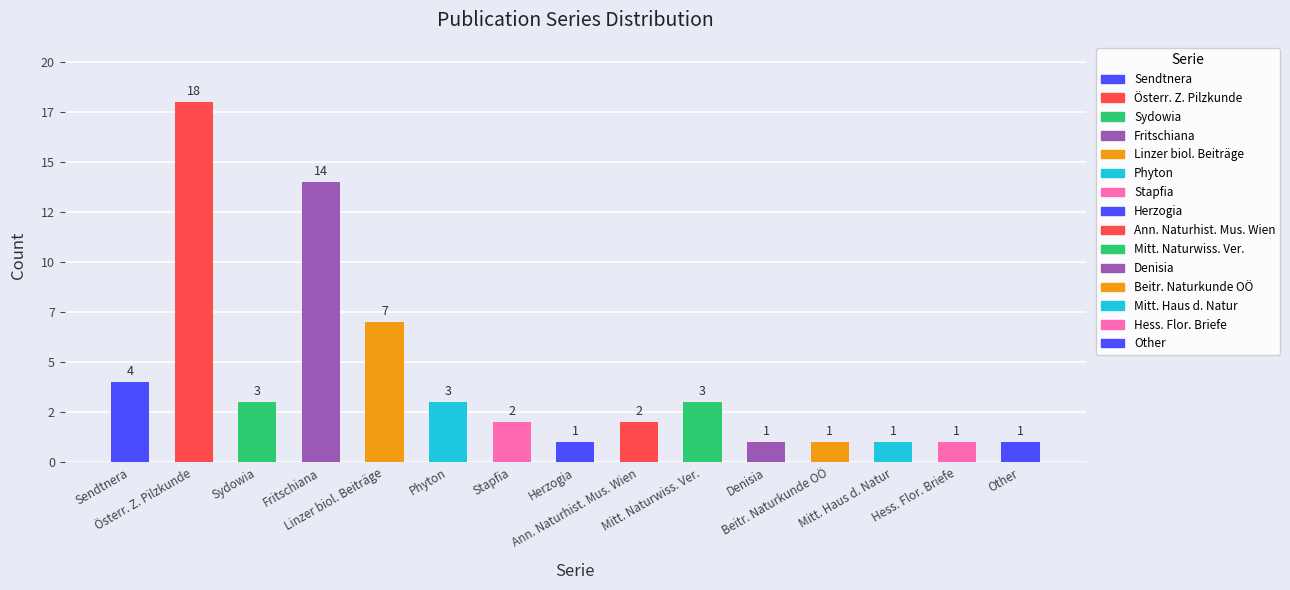

What is the label of the 15th bar from the right?

Sendtnera